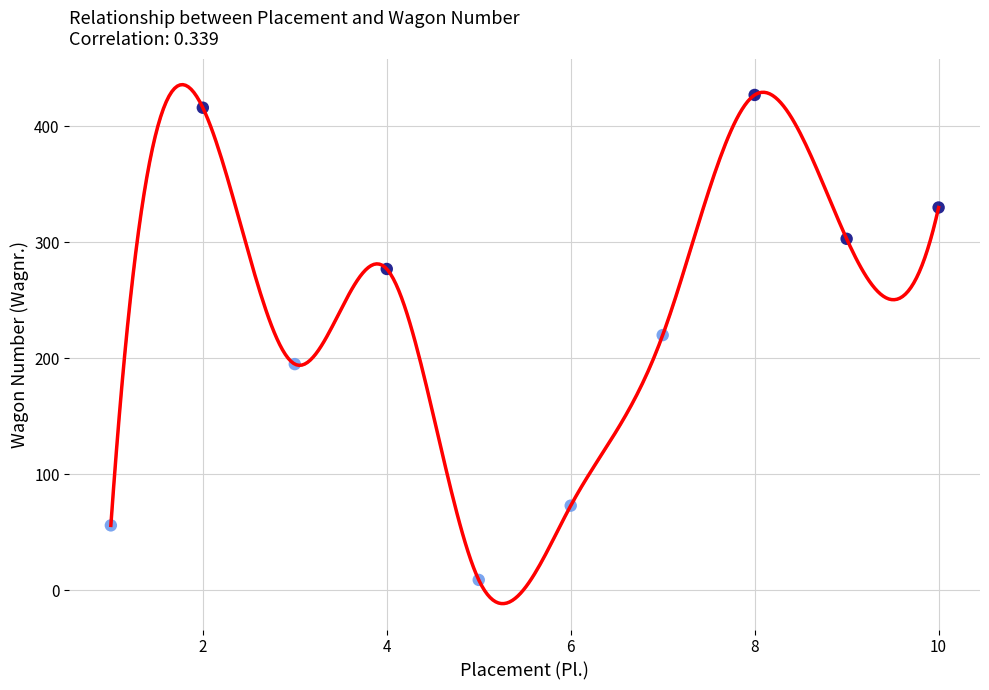

What is the range of Y values (max minus min)?

418